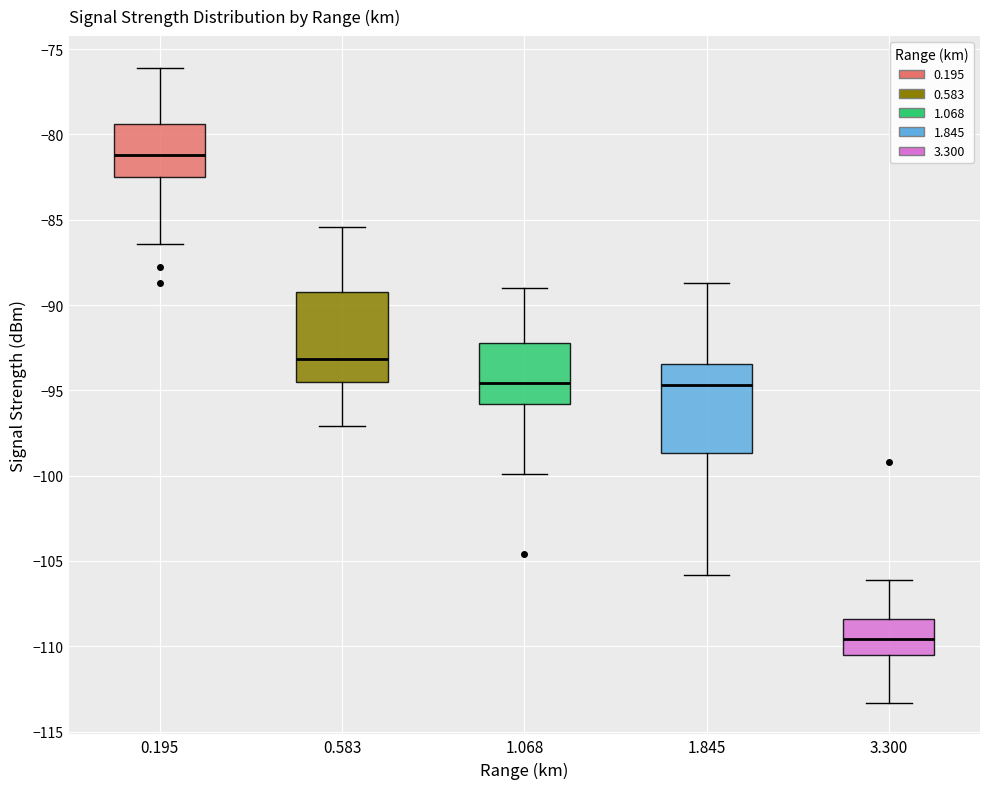

Reading left to right, read every box against the y-axis: the position of its median line, the range the box covers, and the ends of its whiskers. The values are not printed on the chart, so give them approximately, as read against the axis.

0.195: median -81.0, box -82.5 to -79.5, whiskers -86.5 to -76.0
0.583: median -93.0, box -94.5 to -89.0, whiskers -97.0 to -85.5
1.068: median -94.5, box -96.0 to -92.0, whiskers -100.0 to -89.0
1.845: median -94.5, box -98.5 to -93.5, whiskers -106.0 to -88.5
3.300: median -109.5, box -110.5 to -108.5, whiskers -113.5 to -106.0